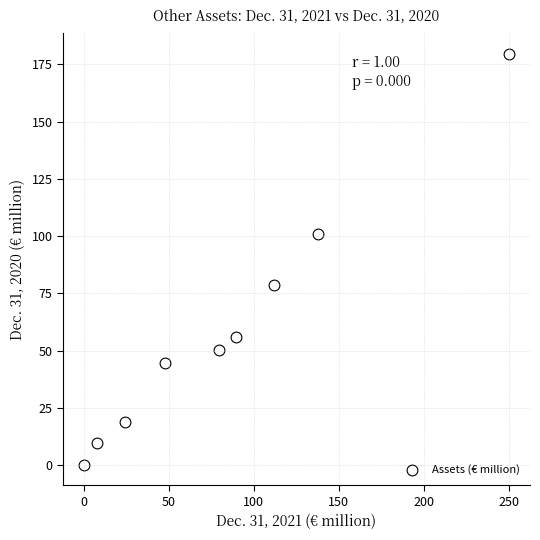

What is the average Y value?

59.9